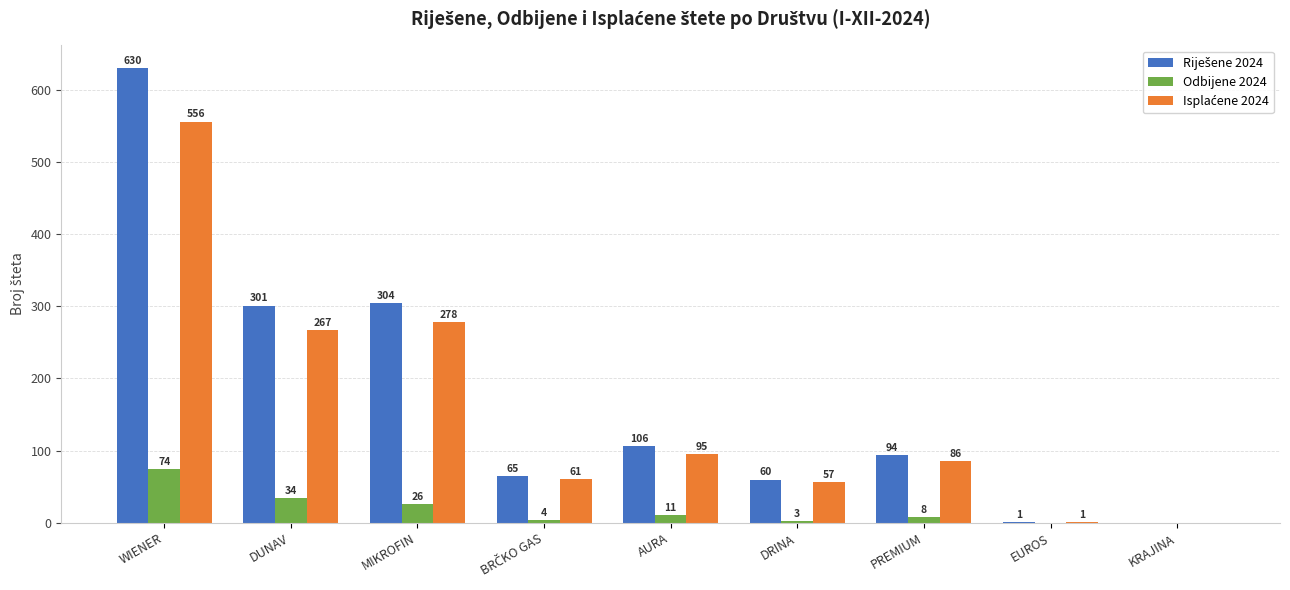

How many categories are shown in the chart?

9